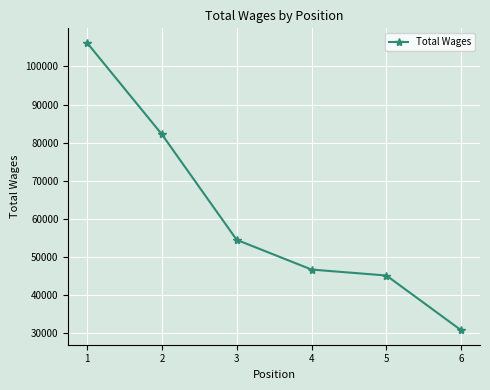

What is the value of the 5th point from the left?

45164